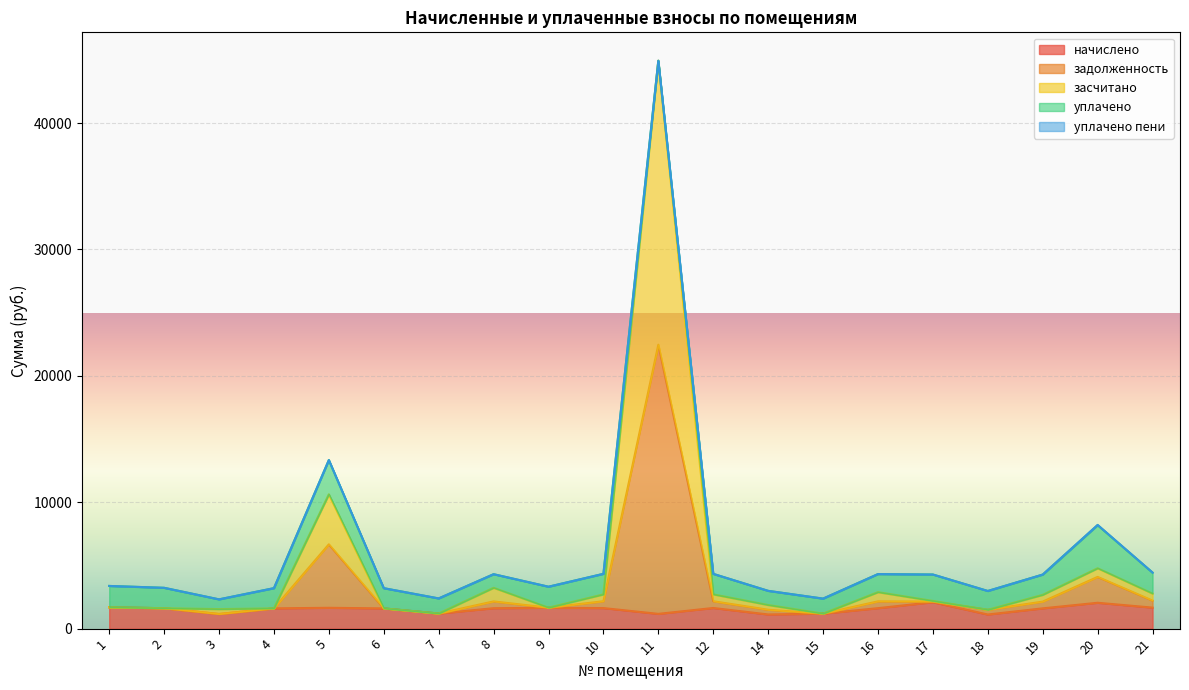

Is the value of засчитано at 11 greater than the value of начислено at 20?

Yes